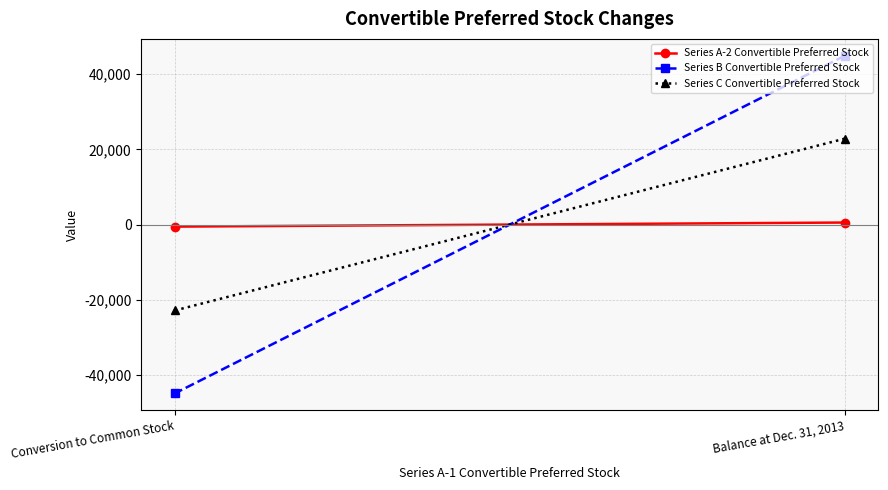

What is the value of the Series C Convertible Preferred Stock point at the 2nd from the left?

-22862